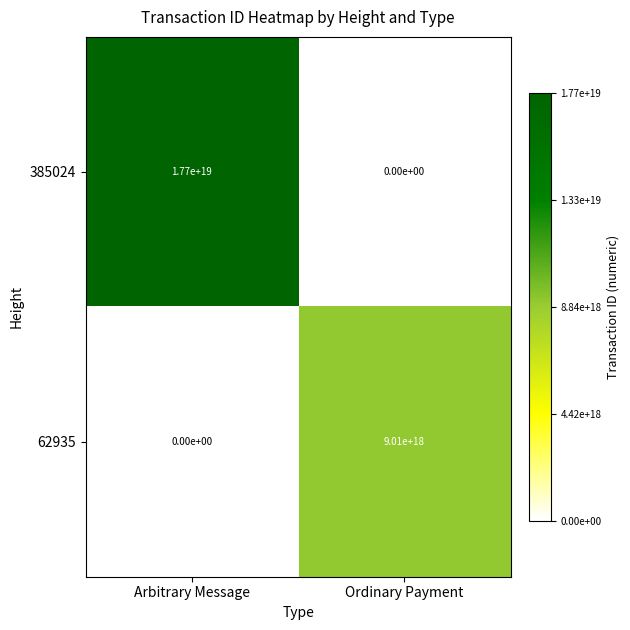

The 62935 series shows 4269385367090585088 at Arbitrary Message. True or false?

False